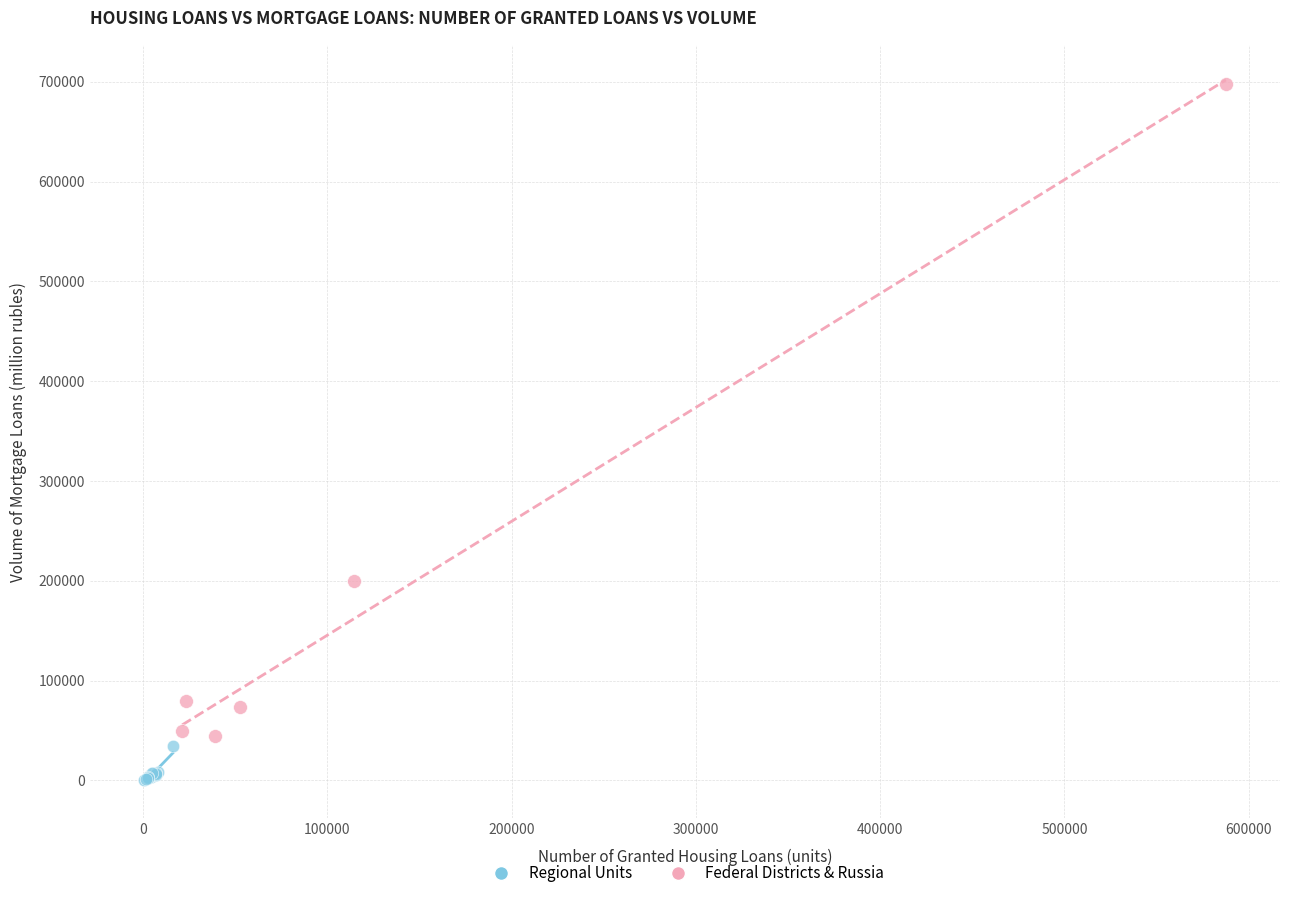

Which series has the widest spread of Y values?

Federal Districts & Russia